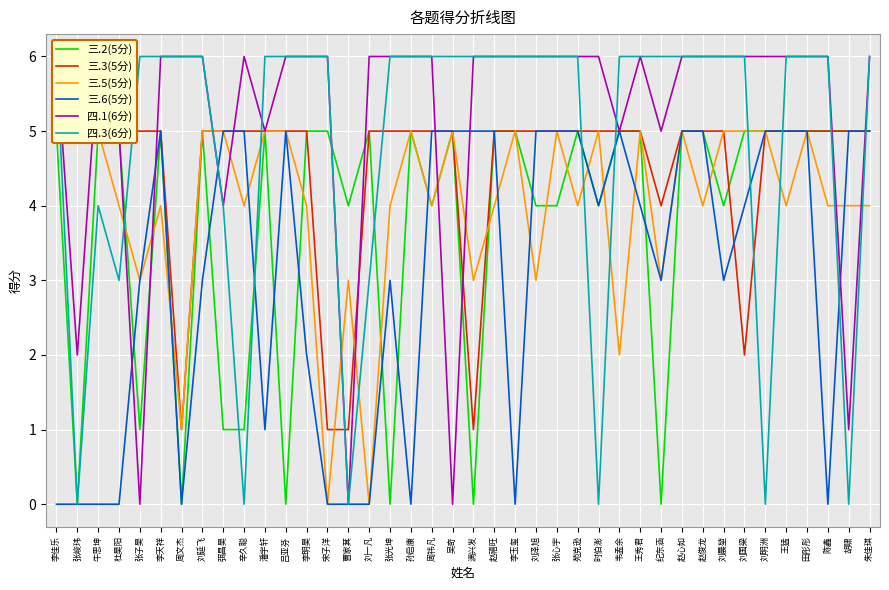

What is the label of the 17th point from the right?

刘泽旭